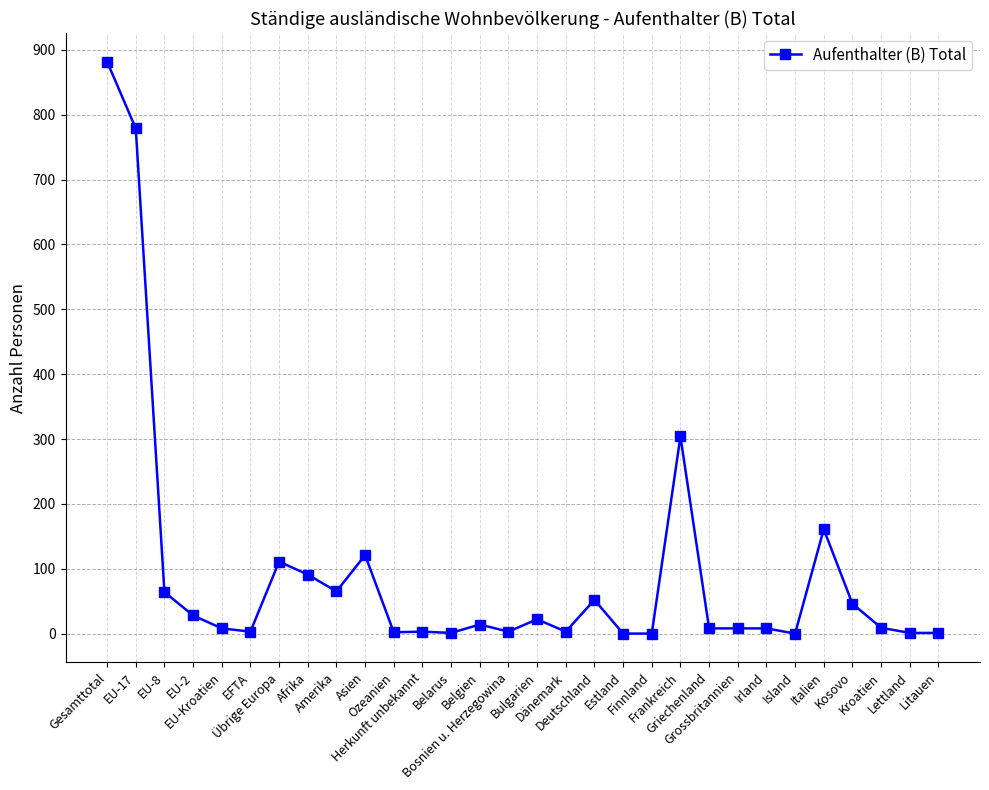

How many series are shown in this chart?

1